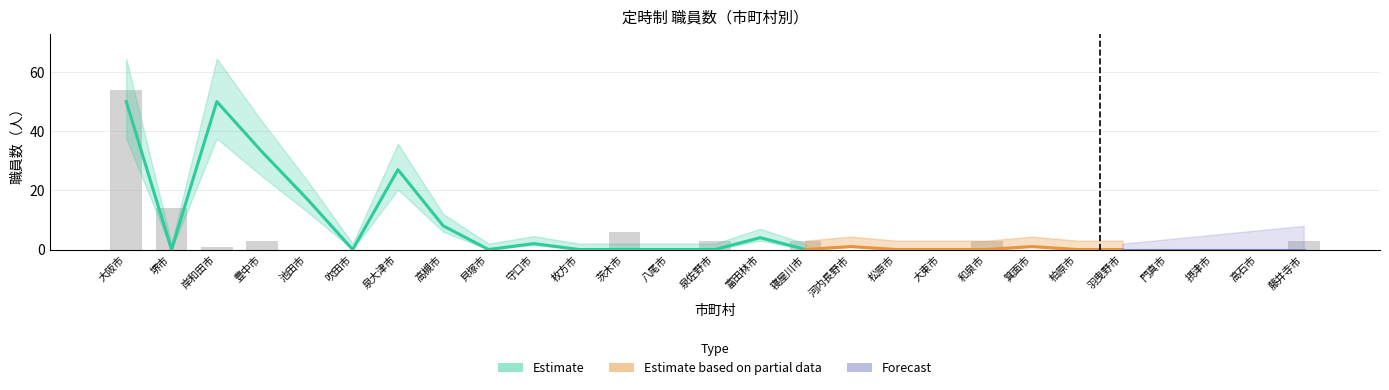

What is the label of the 3rd bar from the right?

摂津市